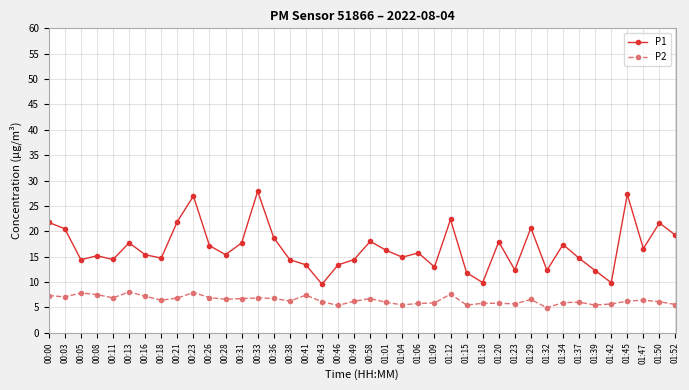

What is the difference between the second highest and minimum values in the P1 series?

17.7